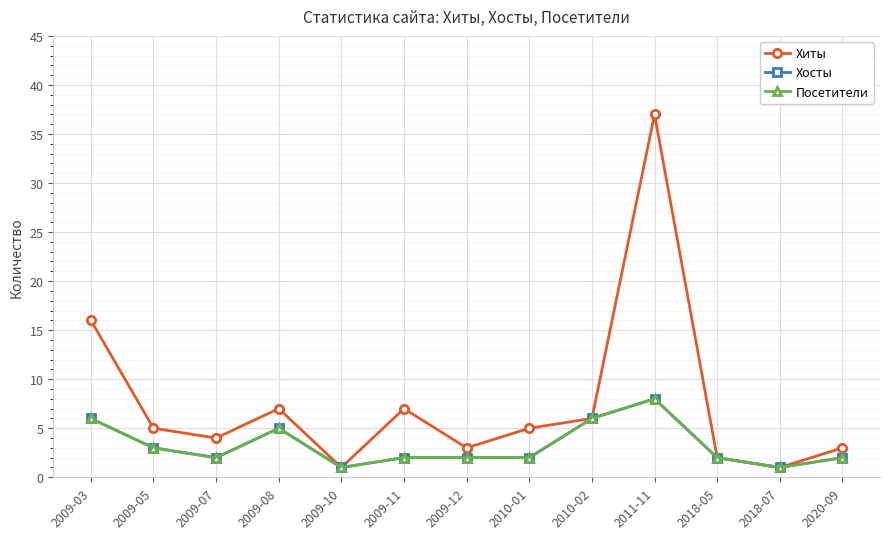

Does the chart display data point markers on the line(s)?

Yes